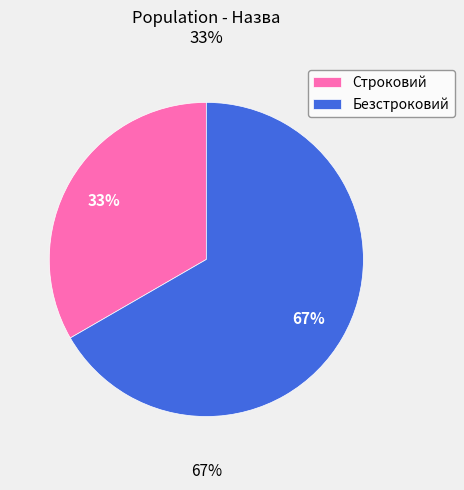

Which category accounts for the majority?

Безстроковий